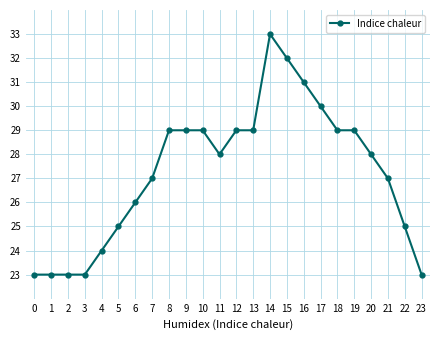

The value at 12 is 29. True or false?

True